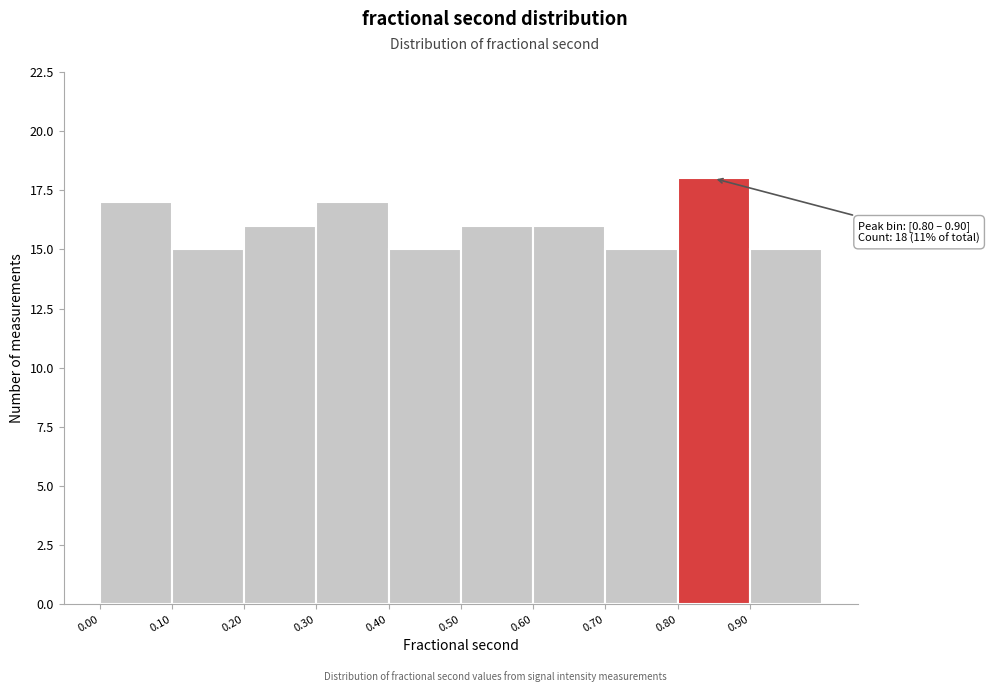

Which range on the x-axis has the tallest bar?

0.8 to 0.9